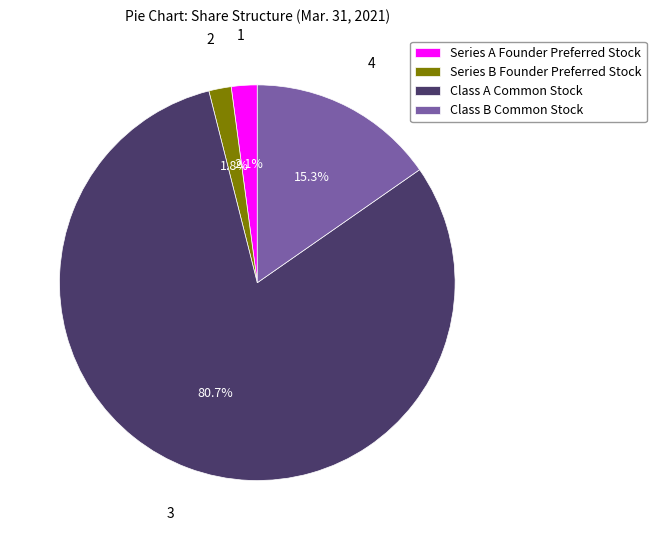

Does any single category account for the majority?

Yes